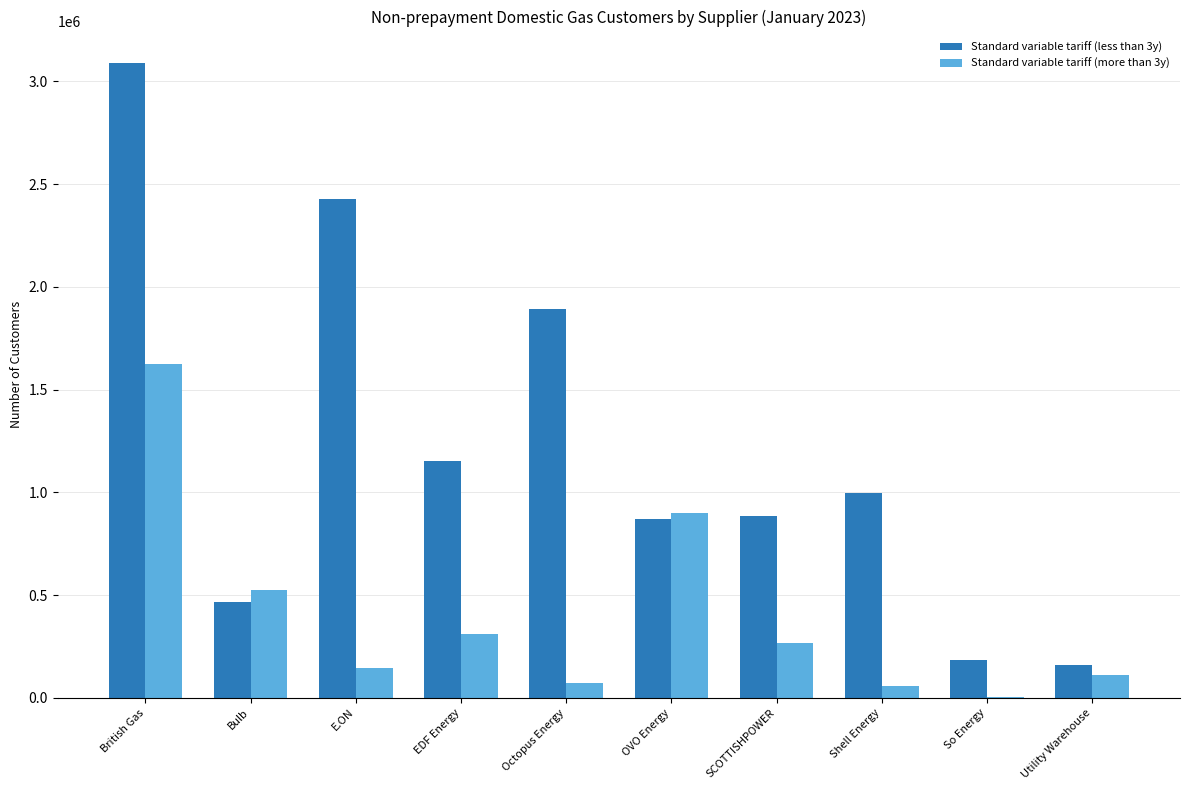

Does the chart contain stacked bars?

No